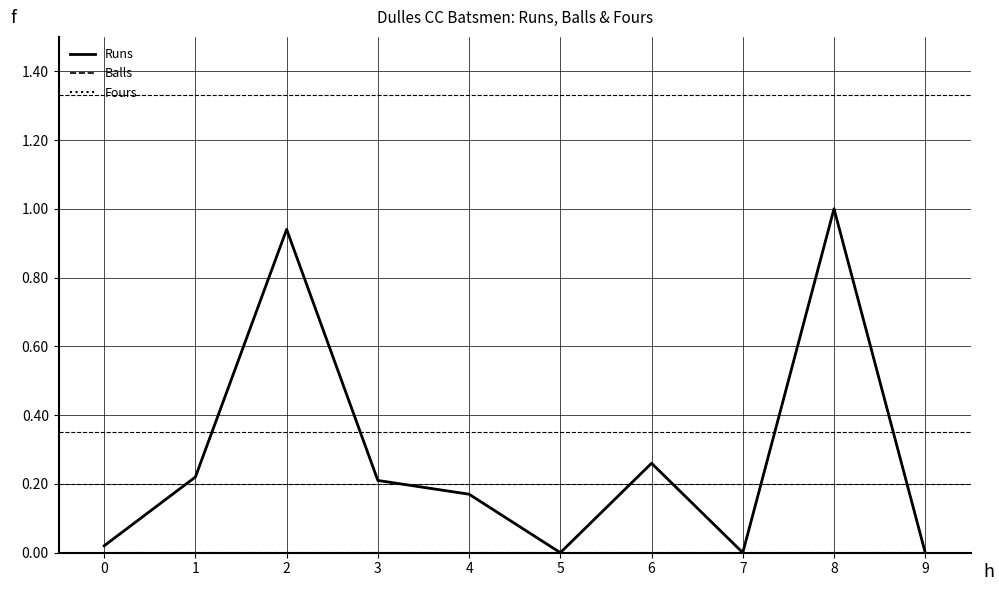

List the series in order of their peak value, highest first.

Runs, Balls, Fours